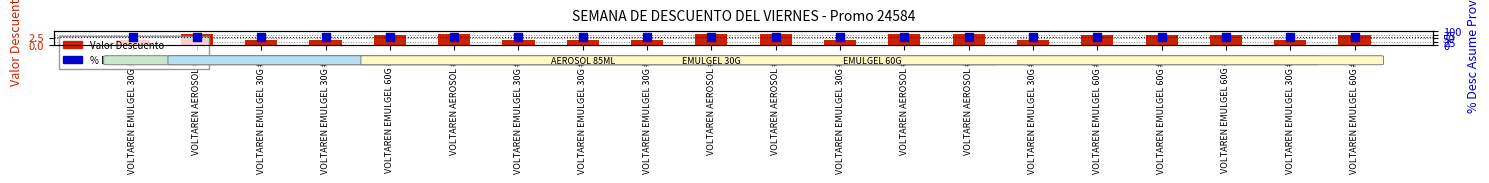

What is the total value across all series at VOLTAREN EMULGEL 60G #4?

63.2